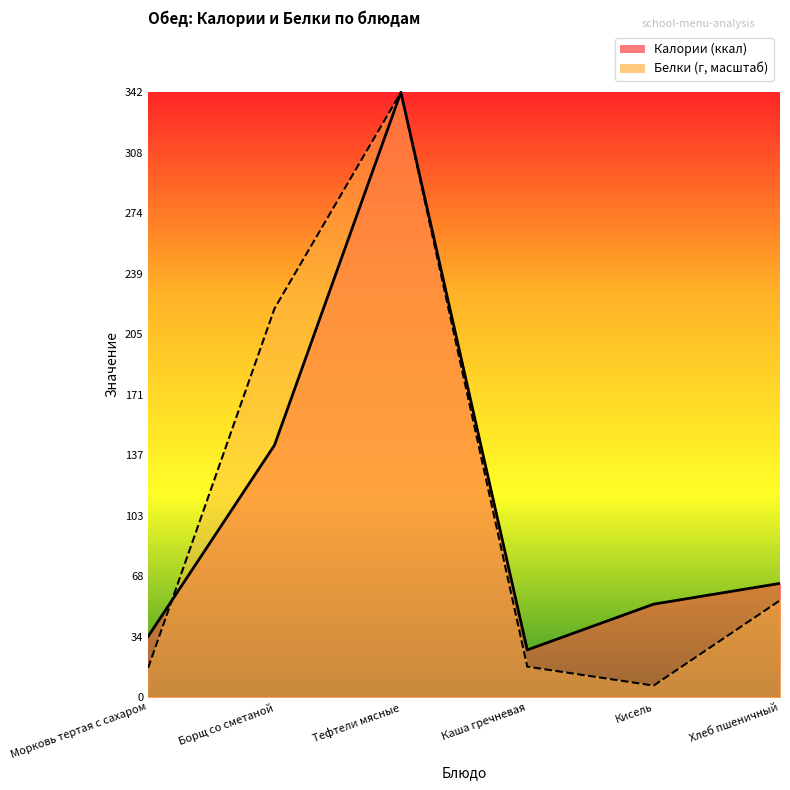

What is the label of the 4th point from the right?

Тефтели мясные